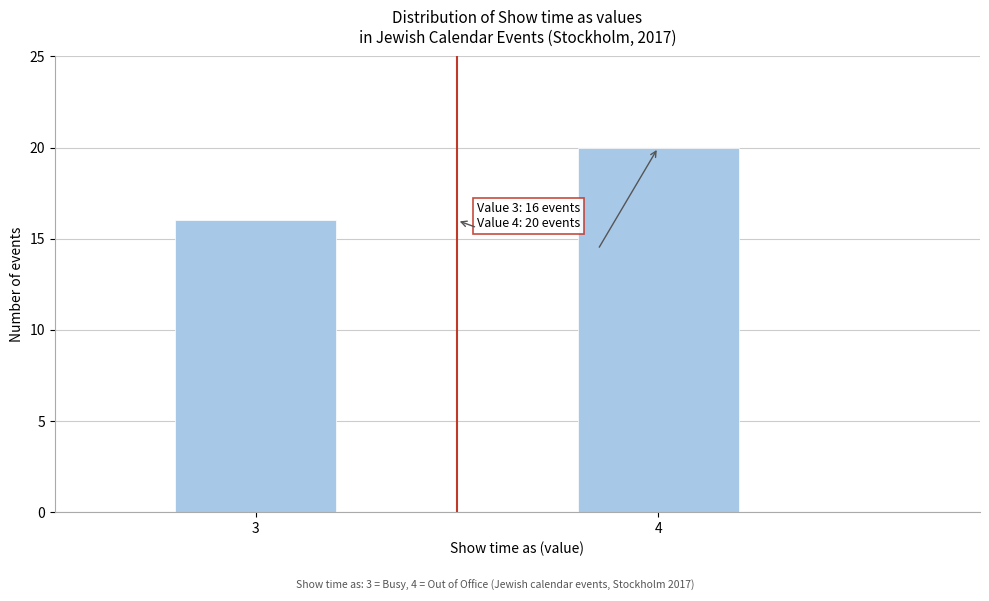

Reading right to left, transcribe all the data shown in this chart.

4=20	3=16